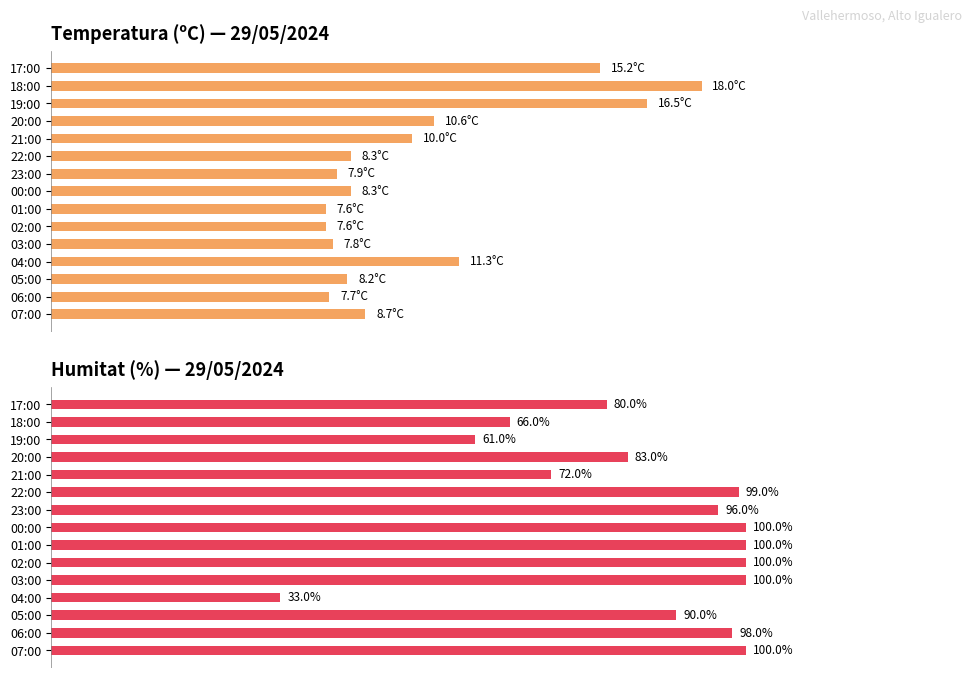

The value of Temperatura (ºC) at 2 is 11.1. True or false?

False